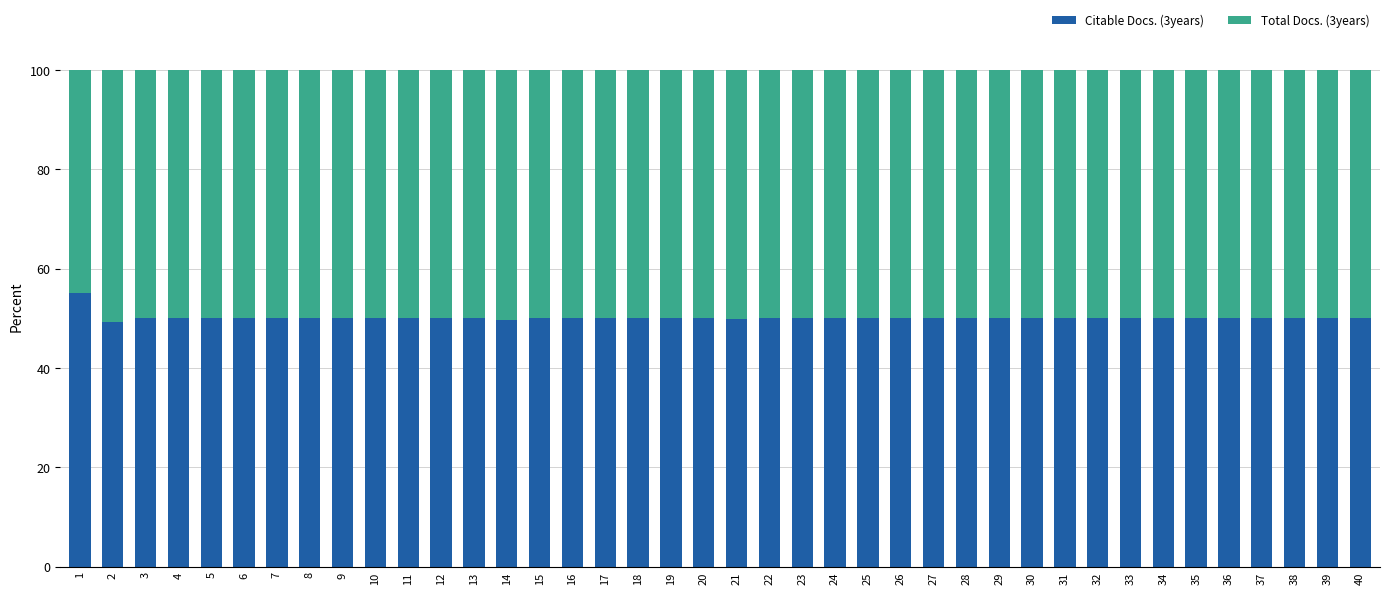

The value of Citable Docs. (3years) at 15 is 18.6. True or false?

False